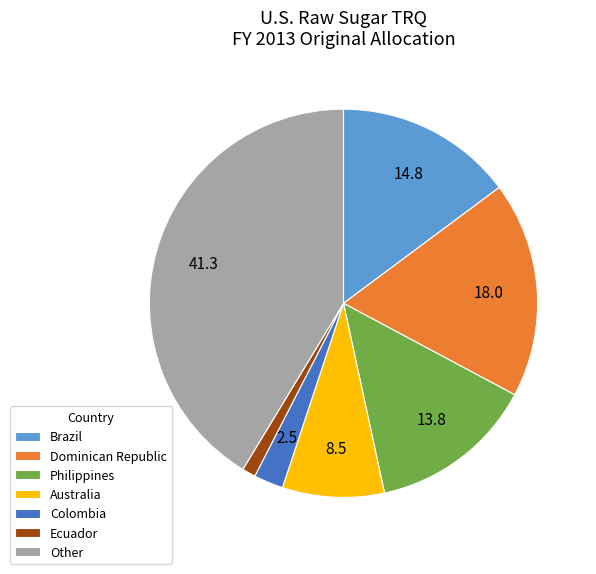

Does Colombia represent more than half of the total?

No